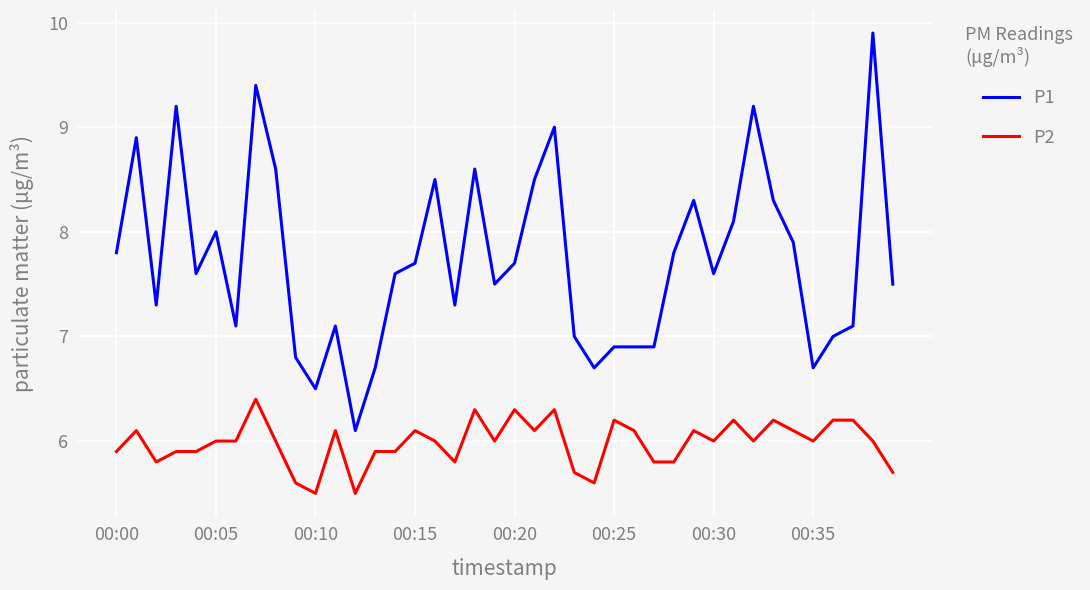

Rank the series by their average value, from lowest to highest.

P2, P1